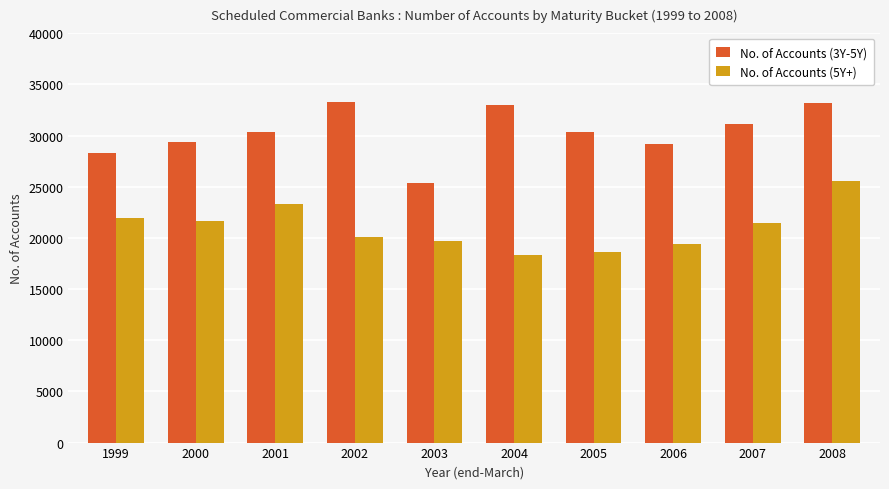

What is the spread (max minus min) of values at 2002?

13144